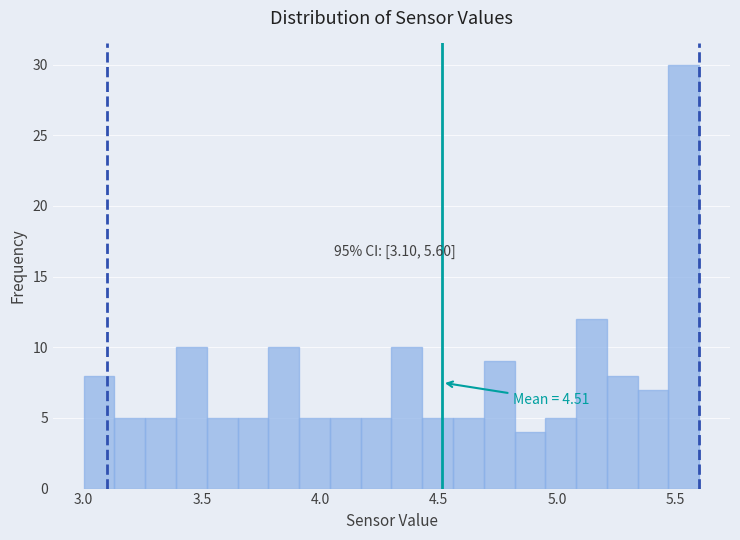

Read against the x-axis, roughly where is the centre of the tallest bar?

5.55